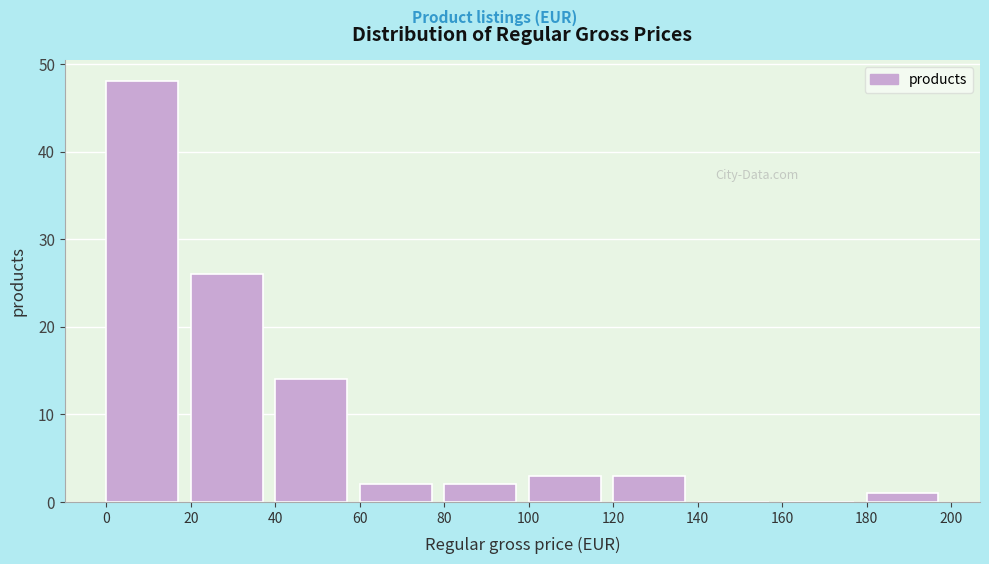

Reading left to right, transcribe this chart: for each bar, give the range it covers on the x-axis and its height. The values are not printed on the chart, so give them approximately, as read against the axis.

0 to 20: 48
20 to 40: 26
40 to 60: 14
60 to 80: 2
80 to 100: 2
100 to 120: 3
120 to 140: 3
140 to 160: 0
160 to 180: 0
180 to 200: 1